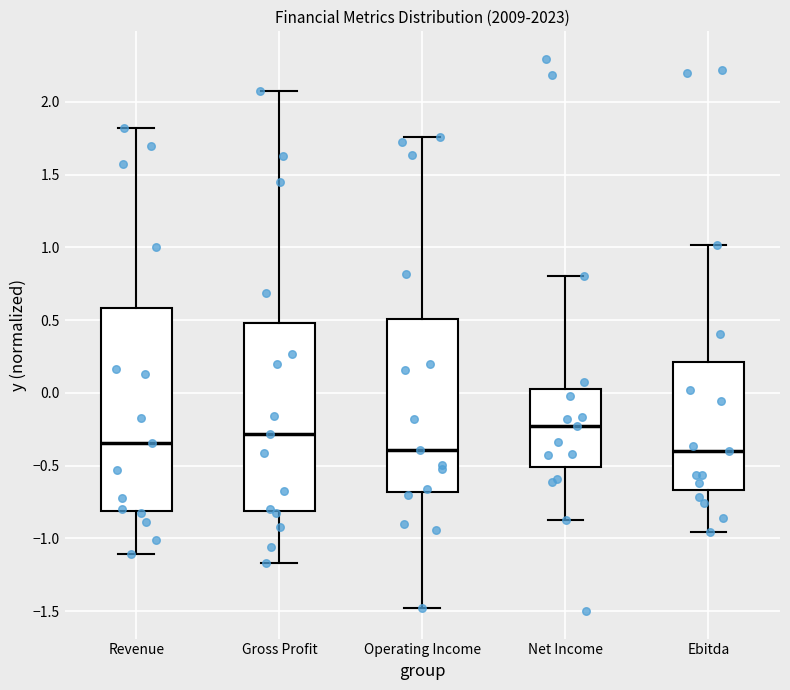

Reading left to right, read every box against the y-axis: the position of its median line, the range the box covers, and the ends of its whiskers. The values are not printed on the chart, so give them approximately, as read against the axis.

Revenue: median -0.35, box -0.80 to 0.60, whiskers -1.10 to 1.80
Gross Profit: median -0.30, box -0.80 to 0.50, whiskers -1.15 to 2.05
Operating Income: median -0.40, box -0.70 to 0.50, whiskers -1.50 to 1.75
Net Income: median -0.25, box -0.50 to 0.05, whiskers -0.85 to 0.80
Ebitda: median -0.40, box -0.65 to 0.20, whiskers -0.95 to 1.00